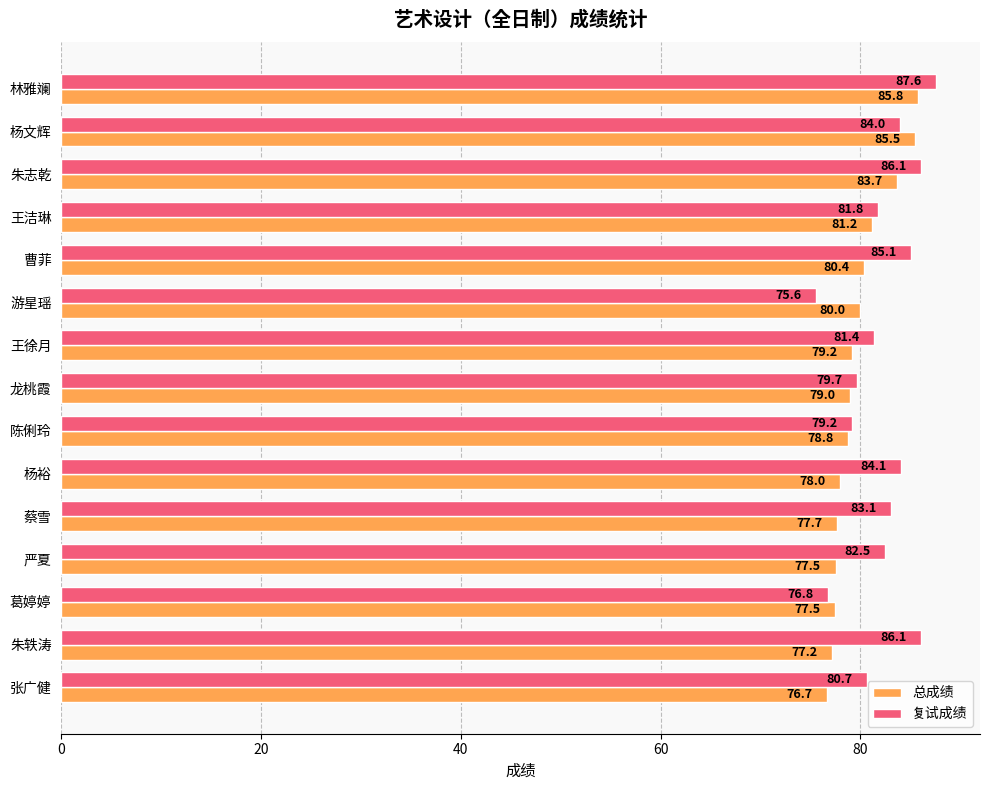

Which series has the largest range (max minus min)?

复试成绩